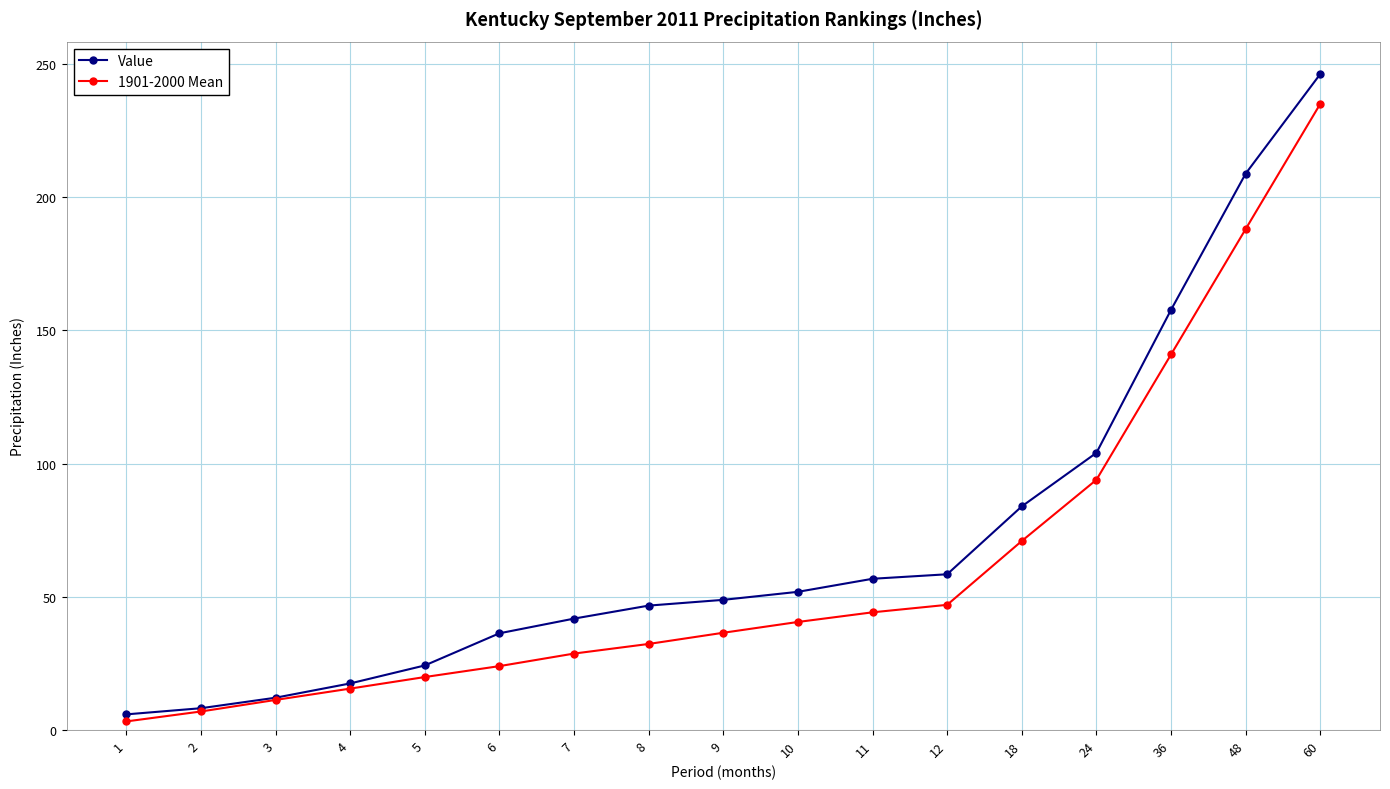

At 48, list the series in order from largest to smallest.

Value, 1901-2000 Mean